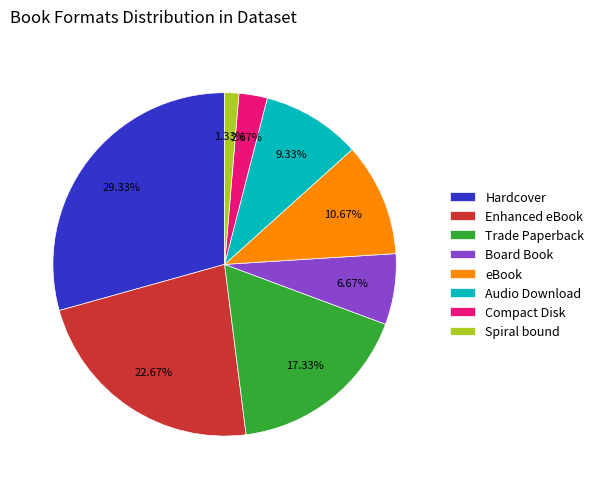

Rank the categories by value from highest to lowest.

Hardcover, Enhanced eBook, Trade Paperback, eBook, Audio Download, Board Book, Compact Disk, Spiral bound